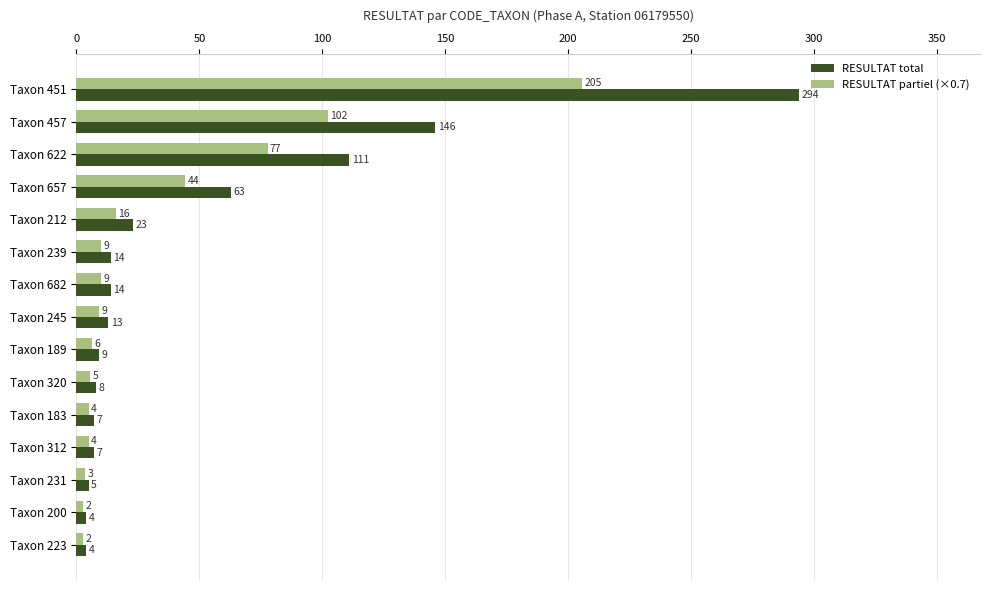

True or false: RESULTAT total has a value of 63.0 at Taxon 657.

True